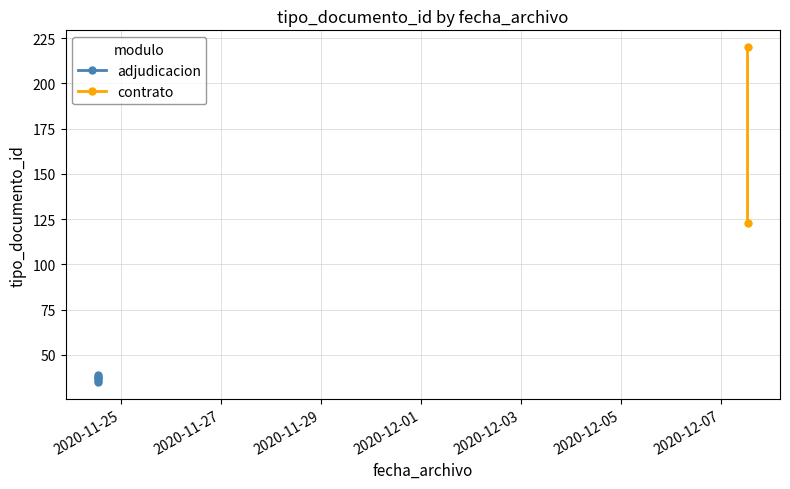

True or false: the data shows 220 at 2020-12-07 12:56:10.

True